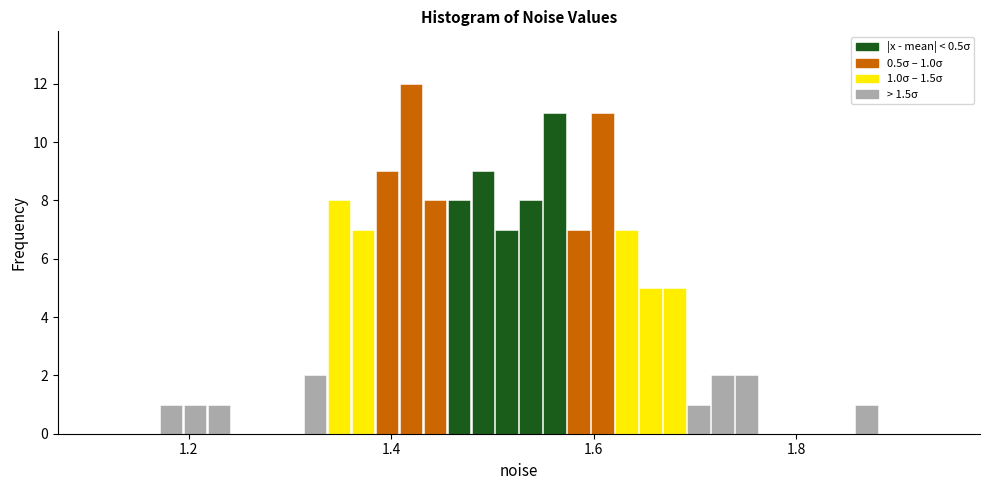

Read against the x-axis, roughly where is the centre of the tallest bar?

1.42